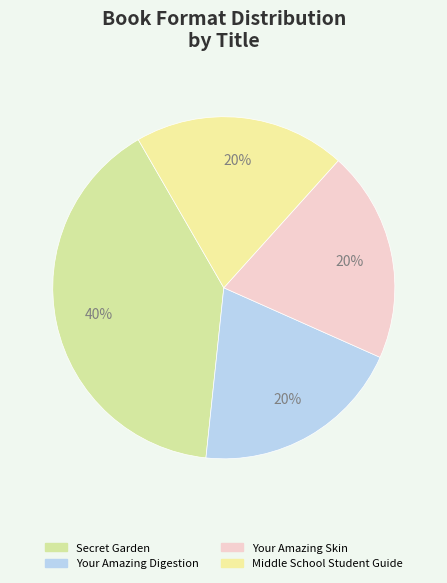

What percentage is NOT represented by Middle School Student Guide?

80.0%